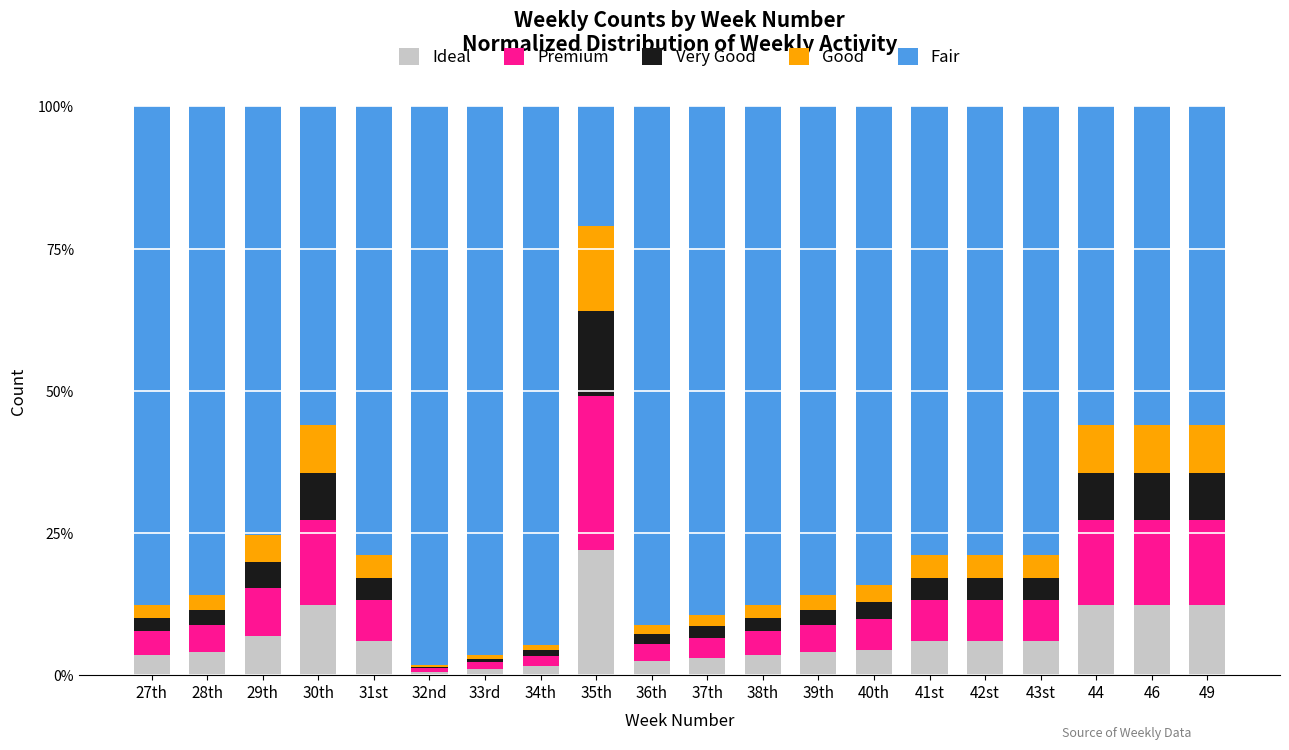

Which category has the highest value in the Ideal series?

35th